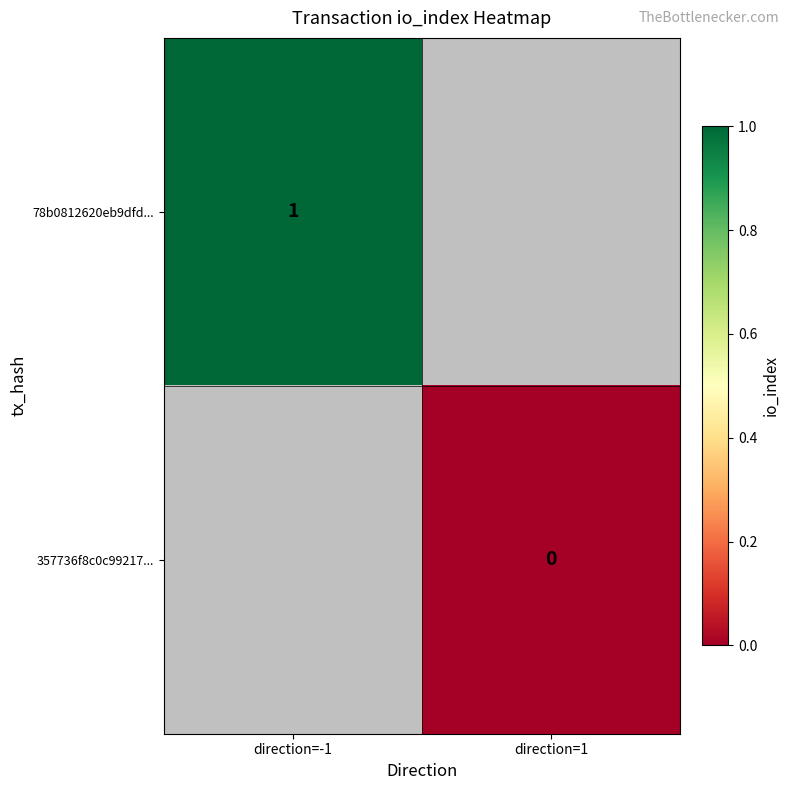

At how many categories does at least one series exceed 0?

1